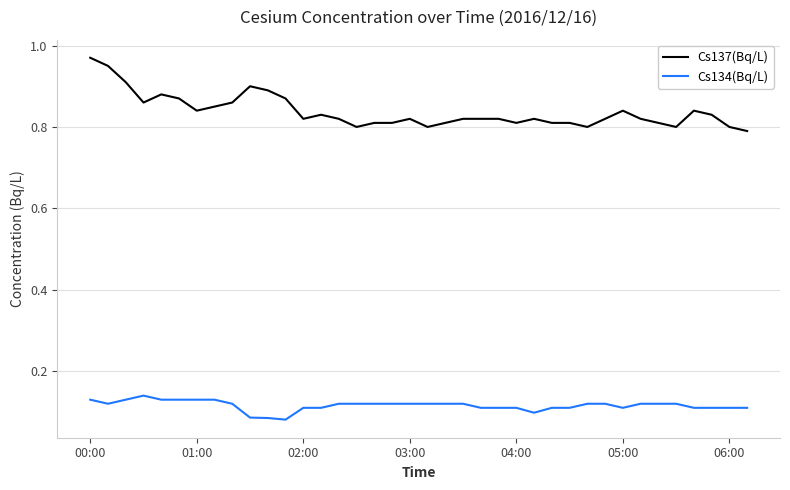

Which series has the largest total across all categories?

Cs137(Bq/L)